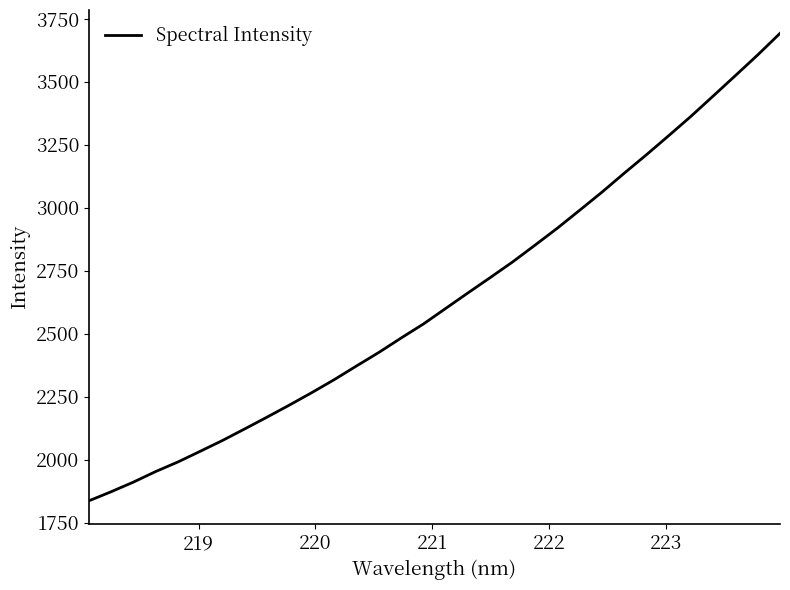

What is the difference between the maximum and minimum values?

1856.3